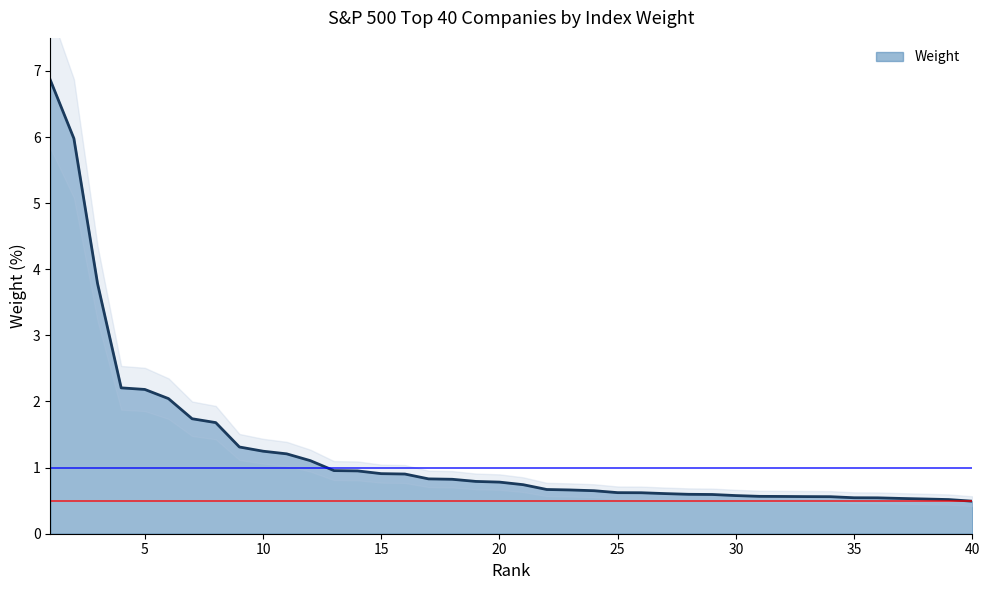

What is the value of the 31st point from the left?

0.6